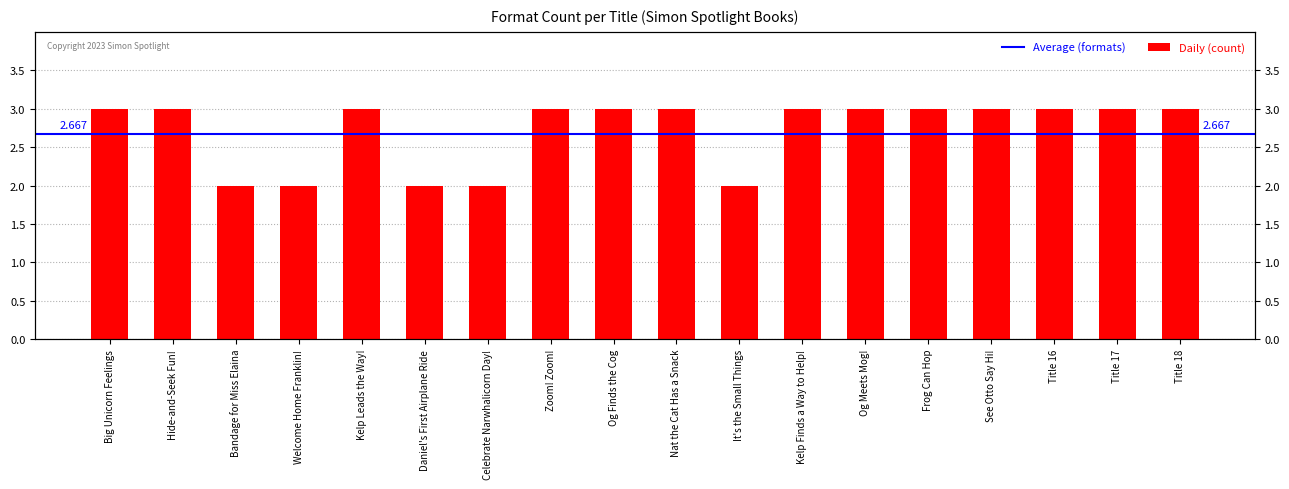

What is the label of the 13th bar from the left?

Og Meets Mog!